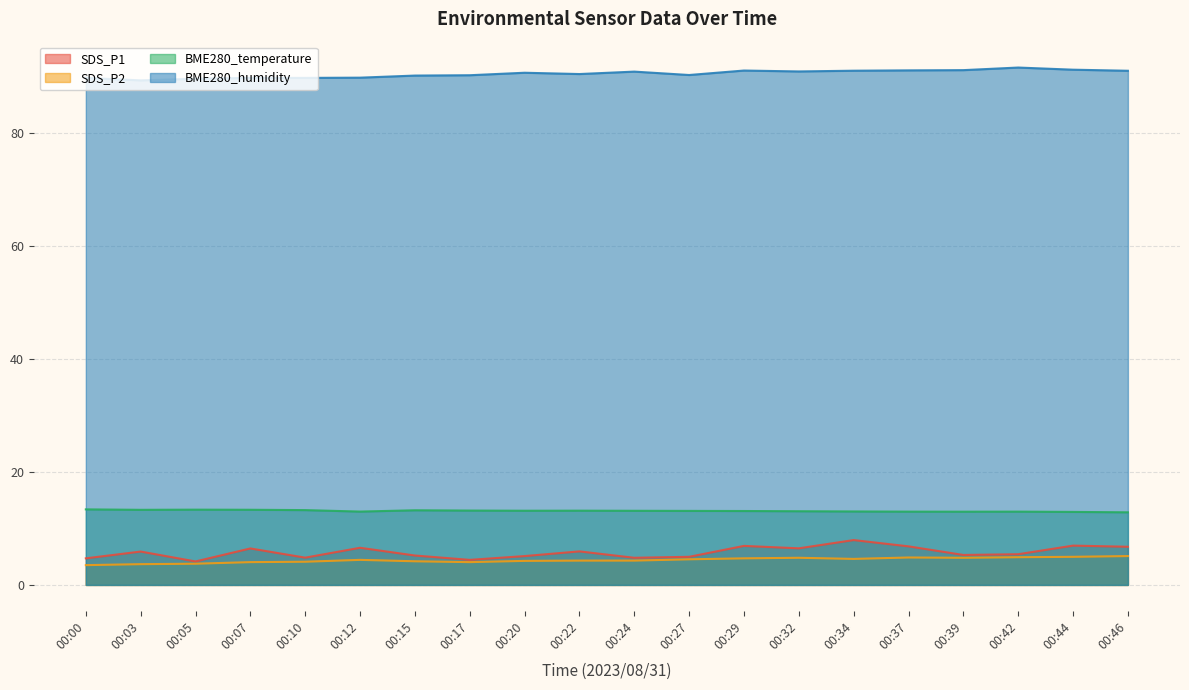

At which category is the sum across all series the highest?

00:34